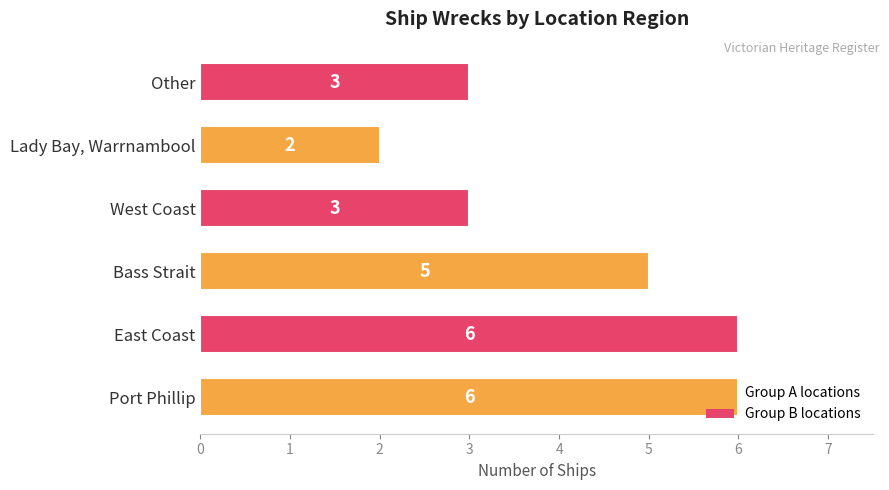

Is it true that the value at Bass Strait is 5?

True